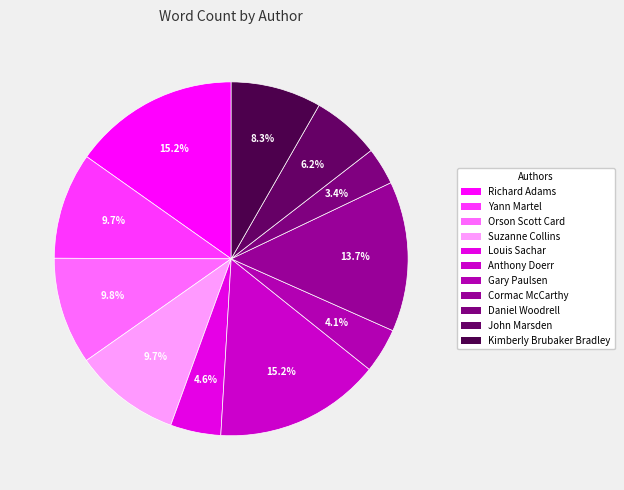

To the nearest percent, what is the difference between the Richard Adams and John Marsden slice percentages?

9%